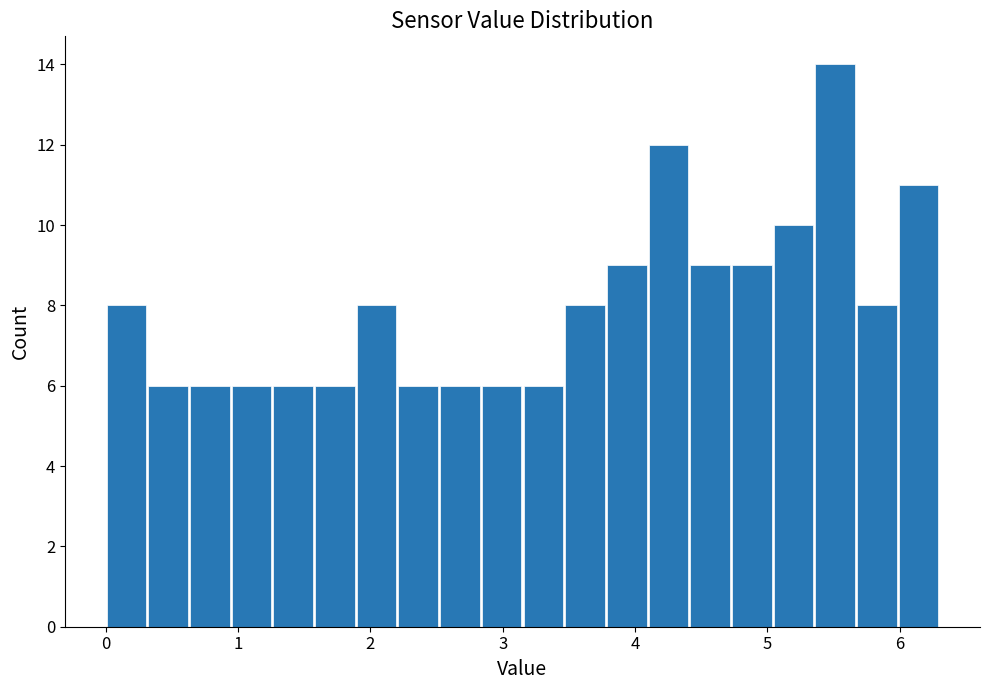

Around what value on the x-axis is the tallest bar? Give the approximate position of its centre, as read against the axis.

5.5